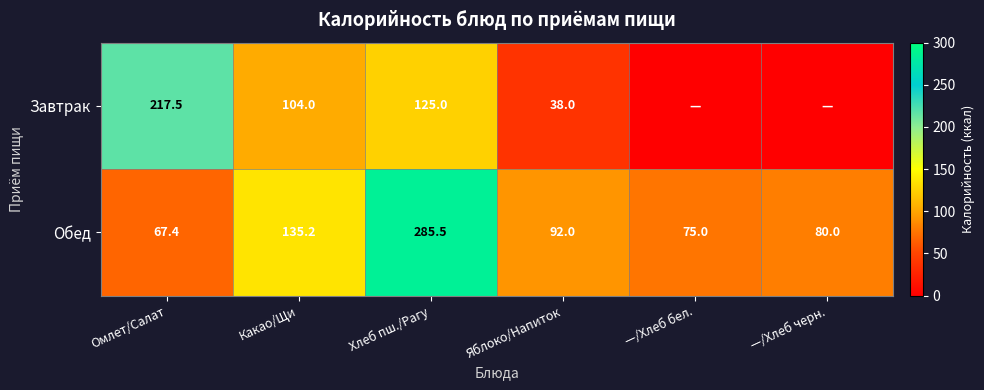

What is the spread (max minus min) of values at —/Хлеб бел.?

75.0